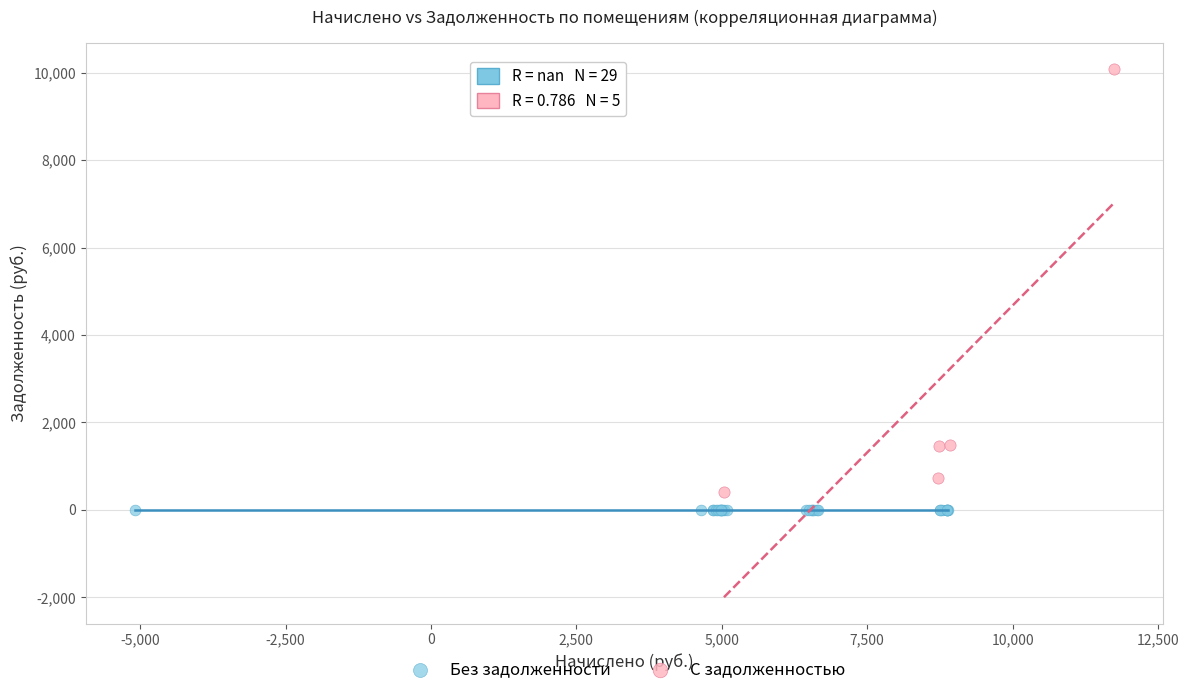

Which series contains the highest Y value?

С задолженностью